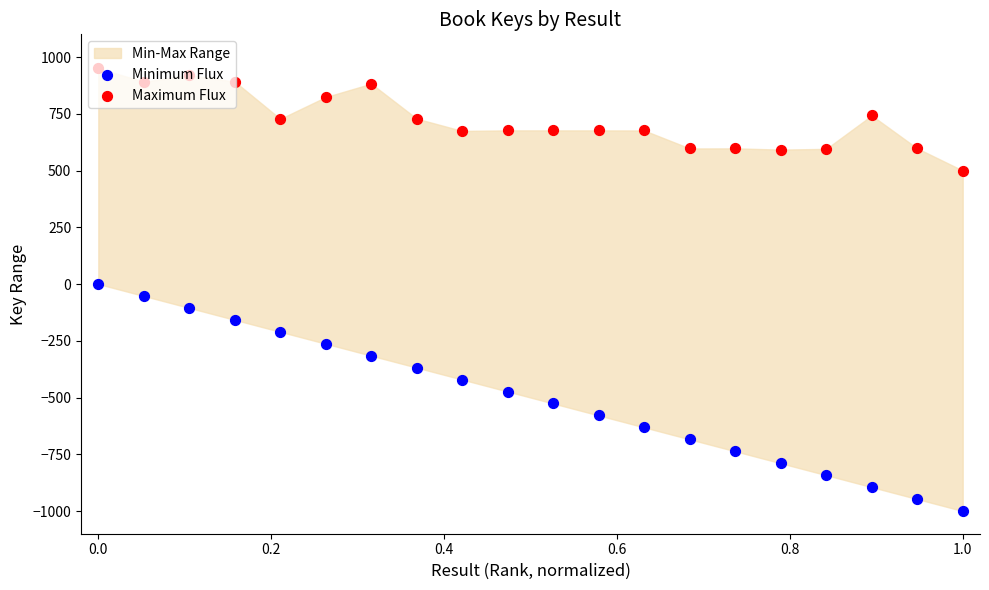

Is the value of Maximum Flux at 1.2 greater than the value of Minimum Flux at 11?

Yes